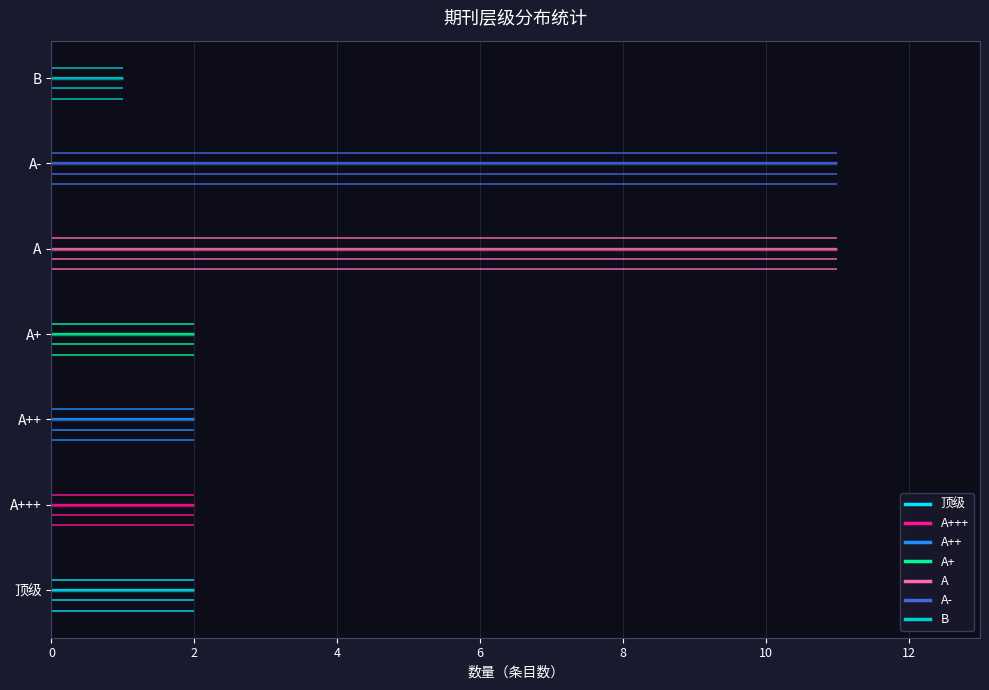

What value does the data have at A, to the nearest 10?

10